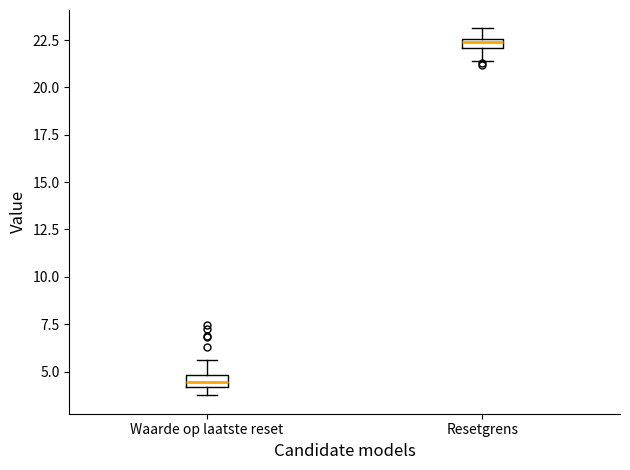

Which box's median line is the highest?

Resetgrens